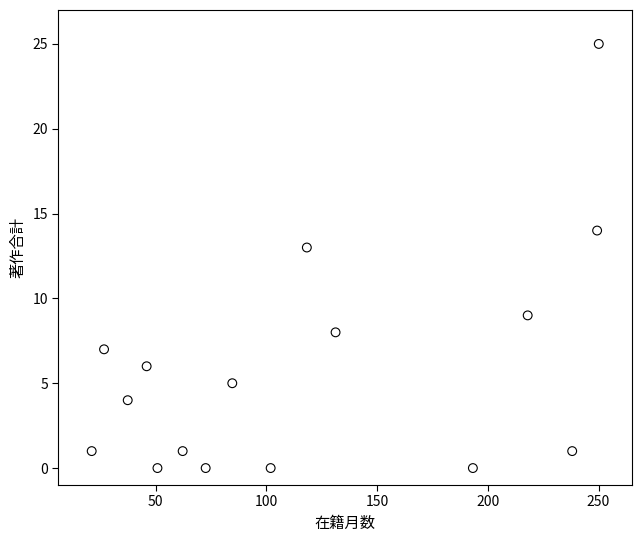

What is the range of Y values (max minus min)?

25